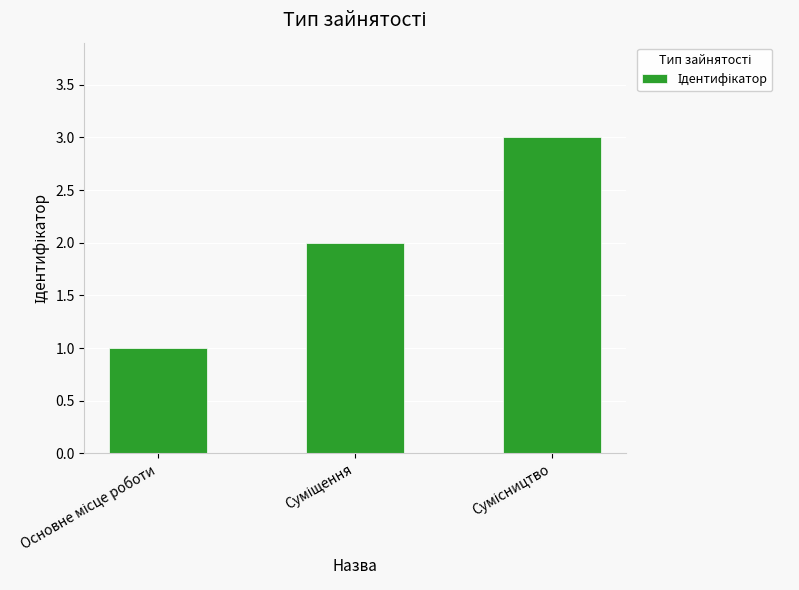

What is the maximum value shown in the chart?

3